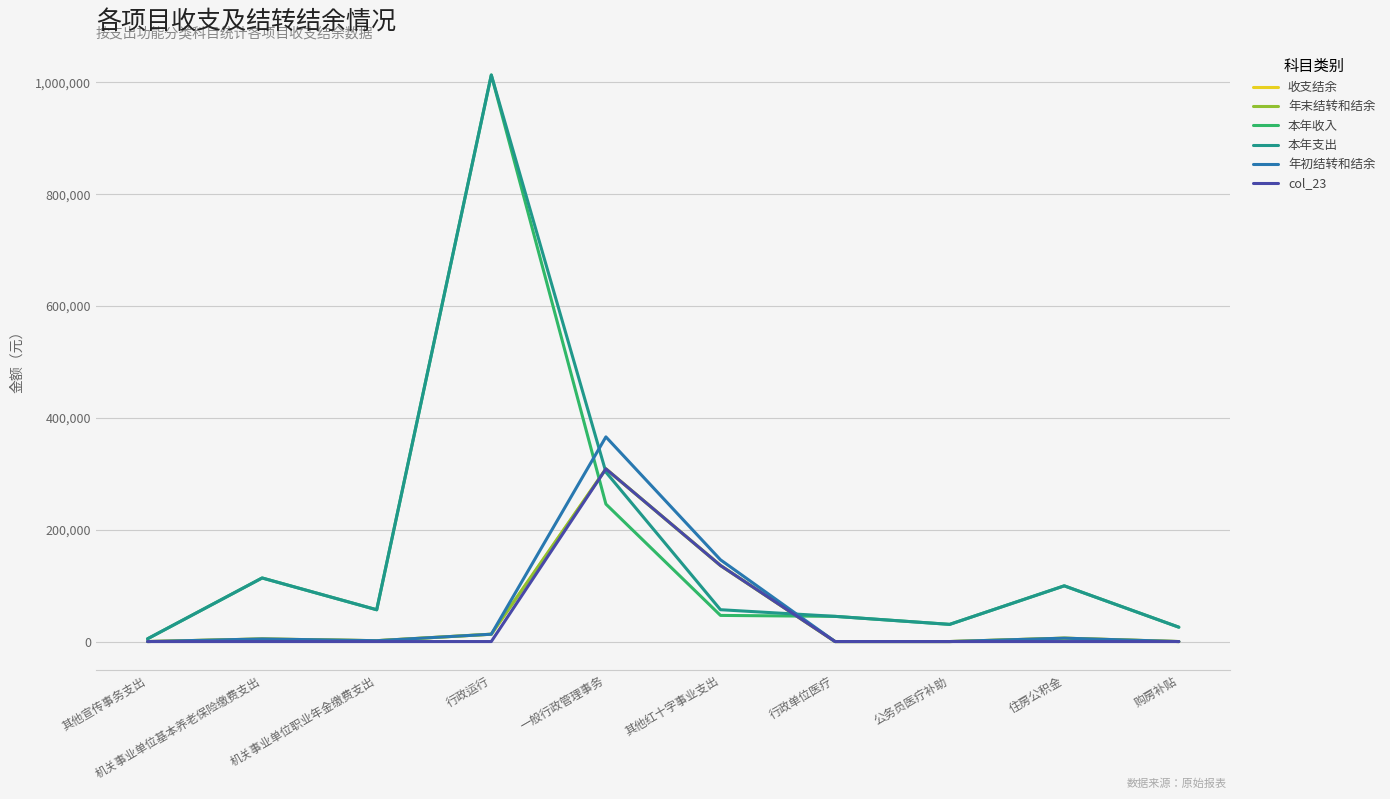

True or false: 本年支出 has a value of 73946.3 at 一般行政管理事务.

False